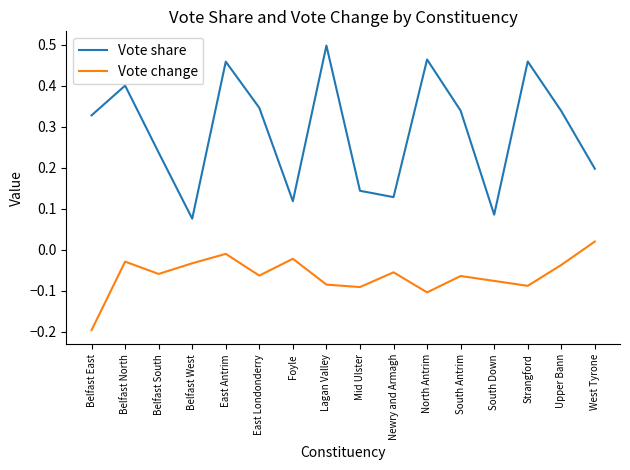

True or false: Vote change and Vote share cross at least once.

False